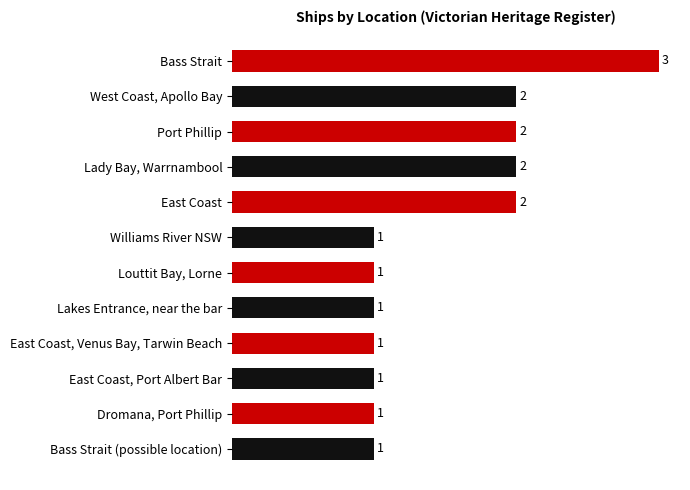

How many values are between 1 and 2?

11